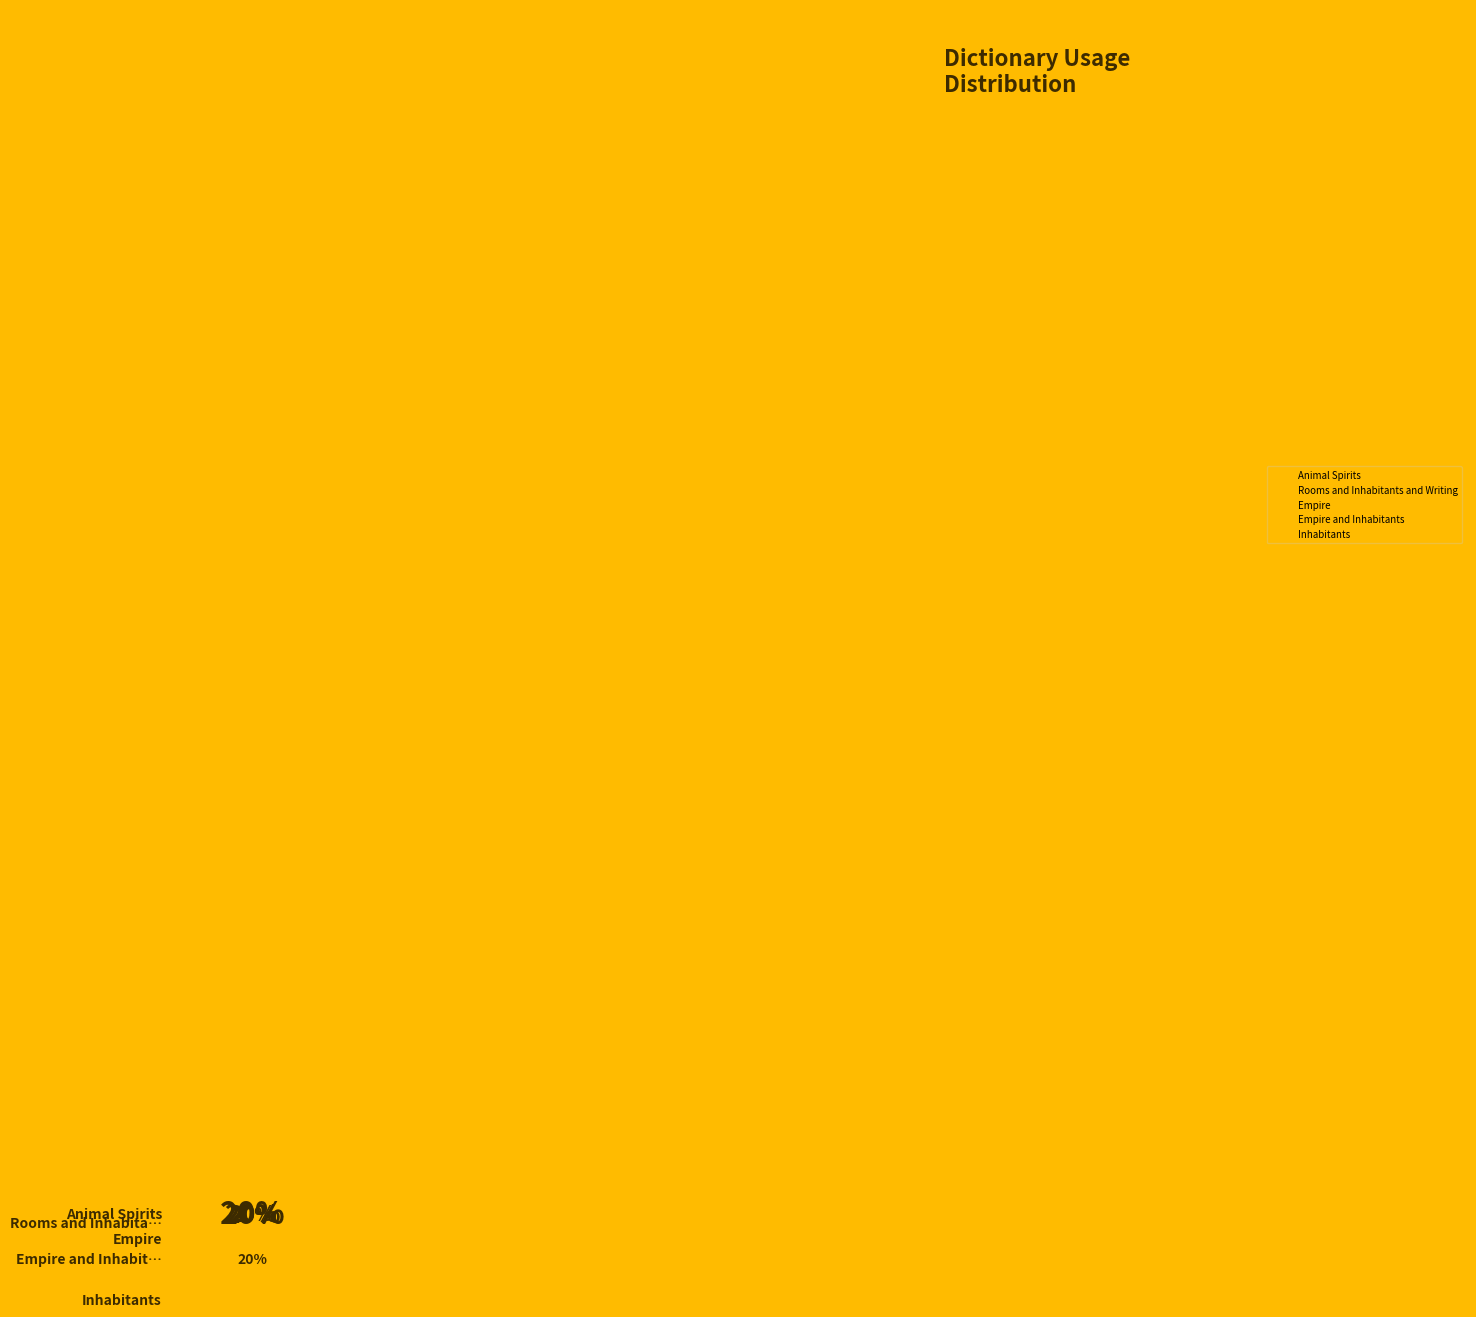

To the nearest percent, what is the difference between the Rooms and Inhabitants and Writing and Inhabitants slice percentages?

1%